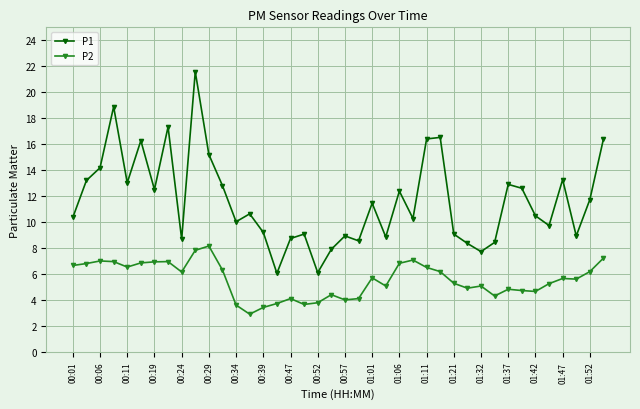

List the series in order of their overall mean, highest first.

P1, P2